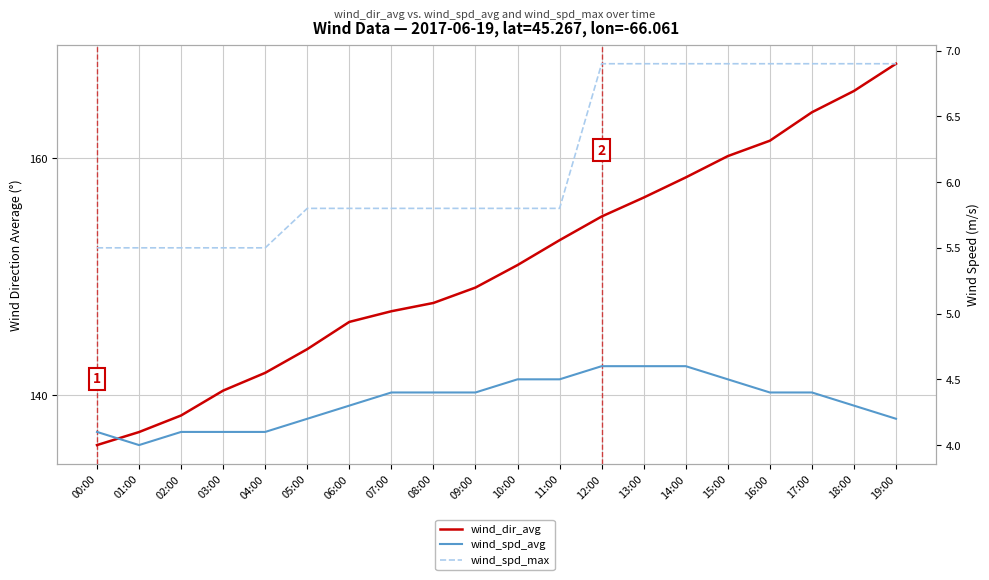

Is it true that wind_spd_max equals 9.5 at 11:00?

False